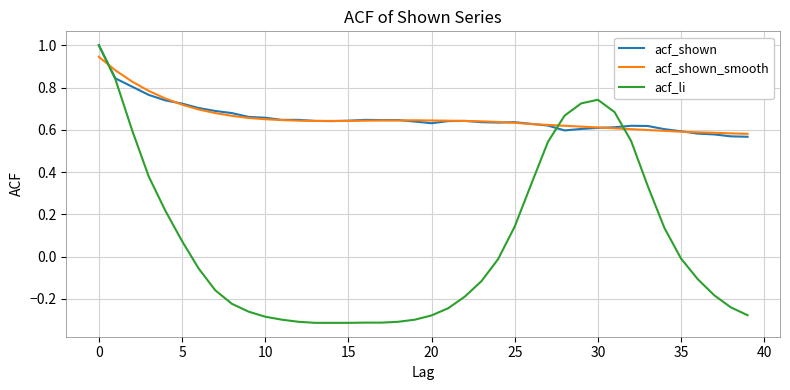

What is the maximum value shown in the chart?

1.0